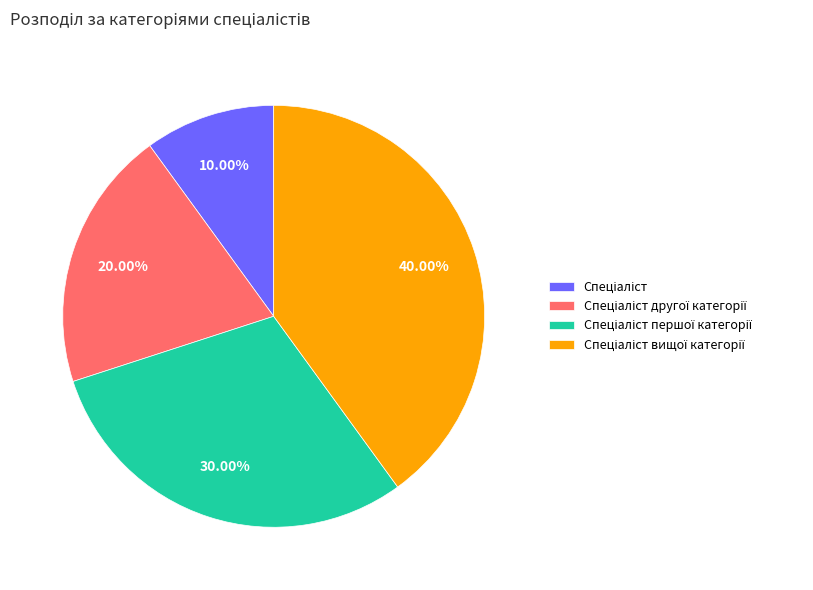

Is there any slice that represents more than half of the pie?

No